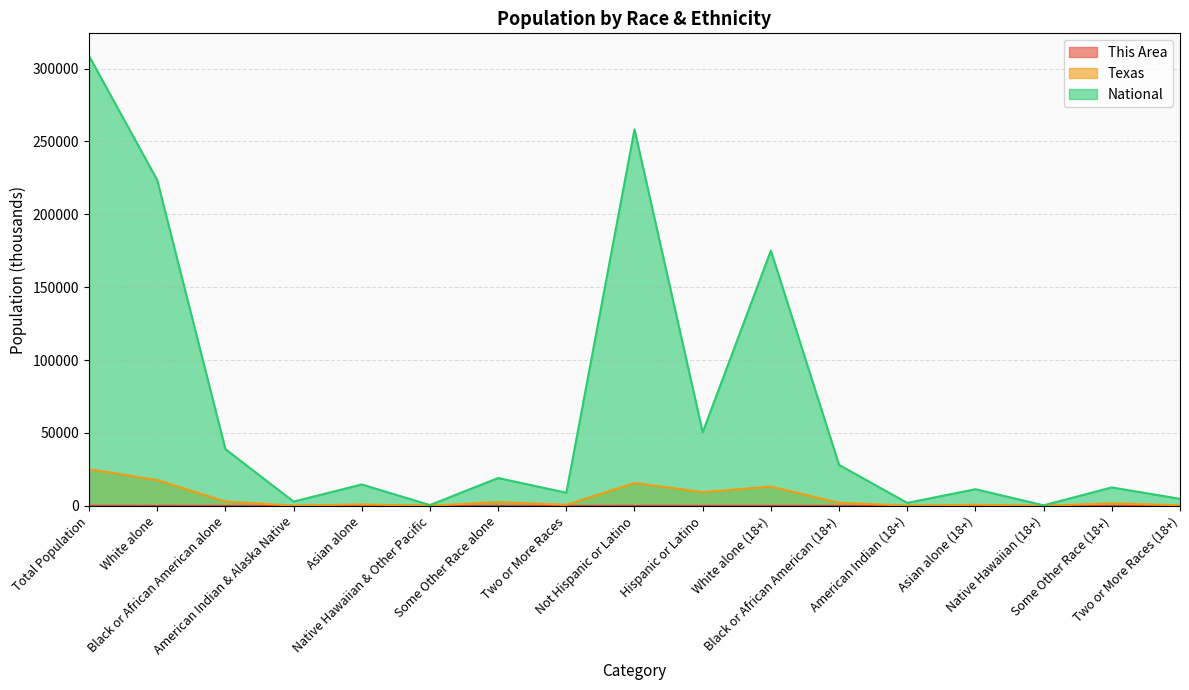

In National, how many points are higher than both neighbors (excluding endpoints)?

6